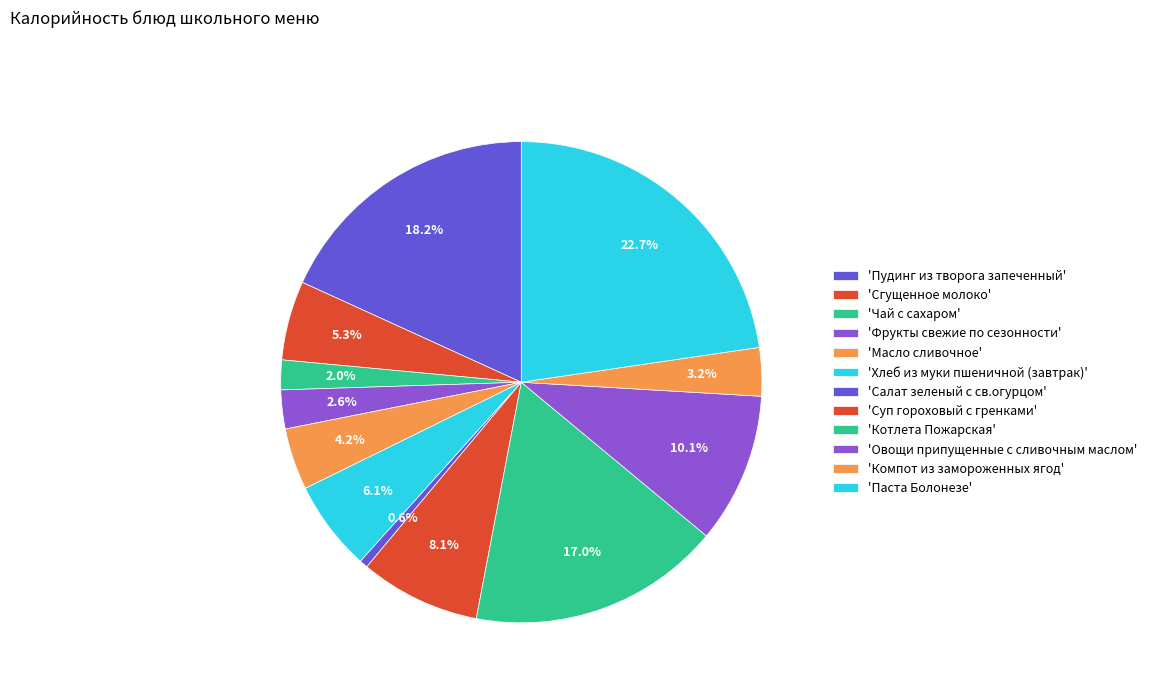

To the nearest percent, what is the difference between the largest and smallest slice percentages?

22%